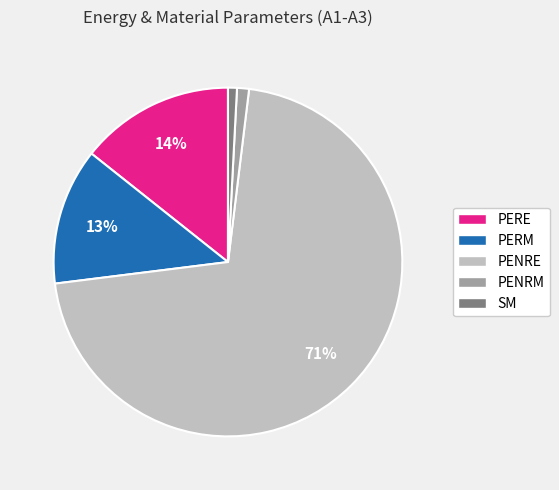

Which has a higher value, PENRE or PENRM?

PENRE